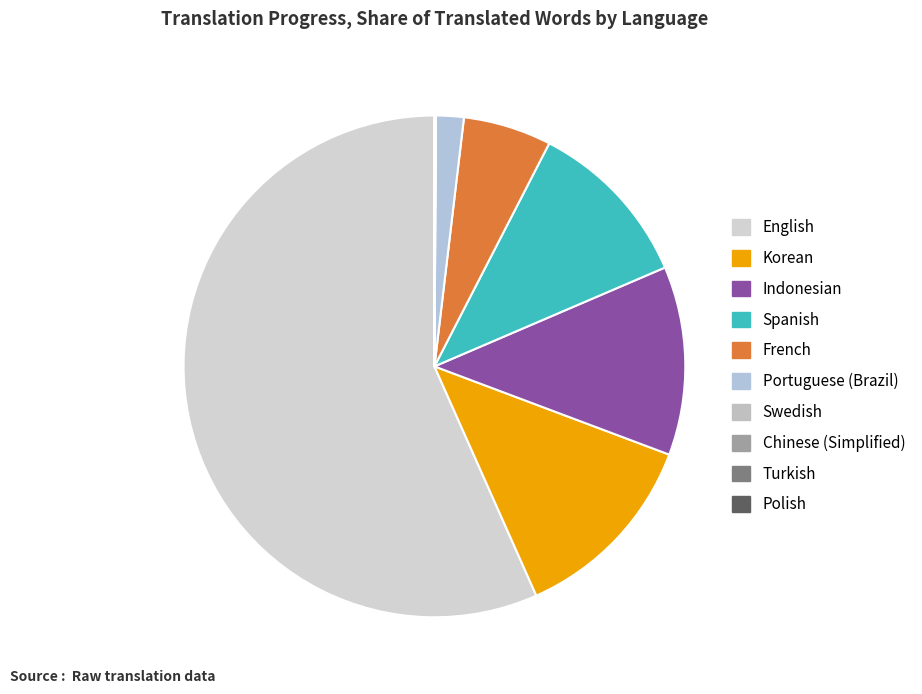

What percentage is NOT represented by Spanish?

89.0%